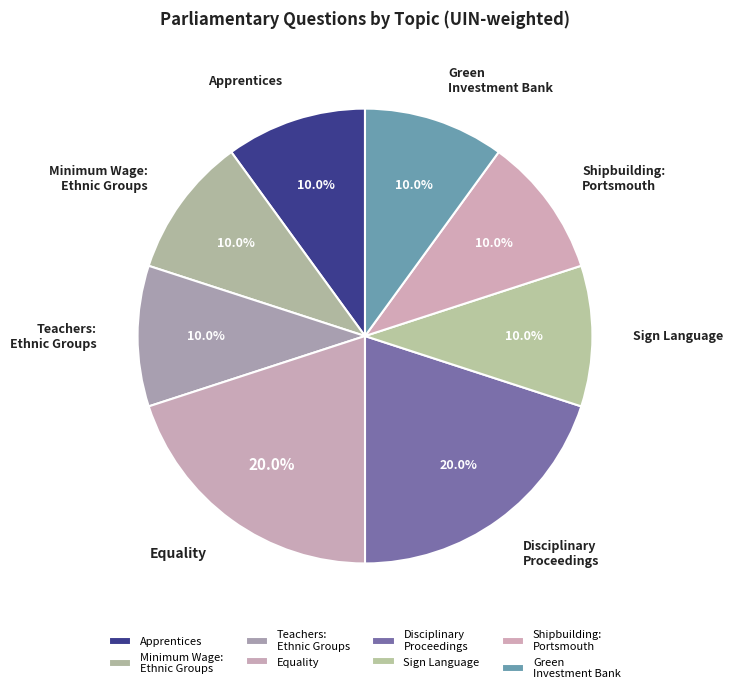

How many slices are in this pie chart?

8